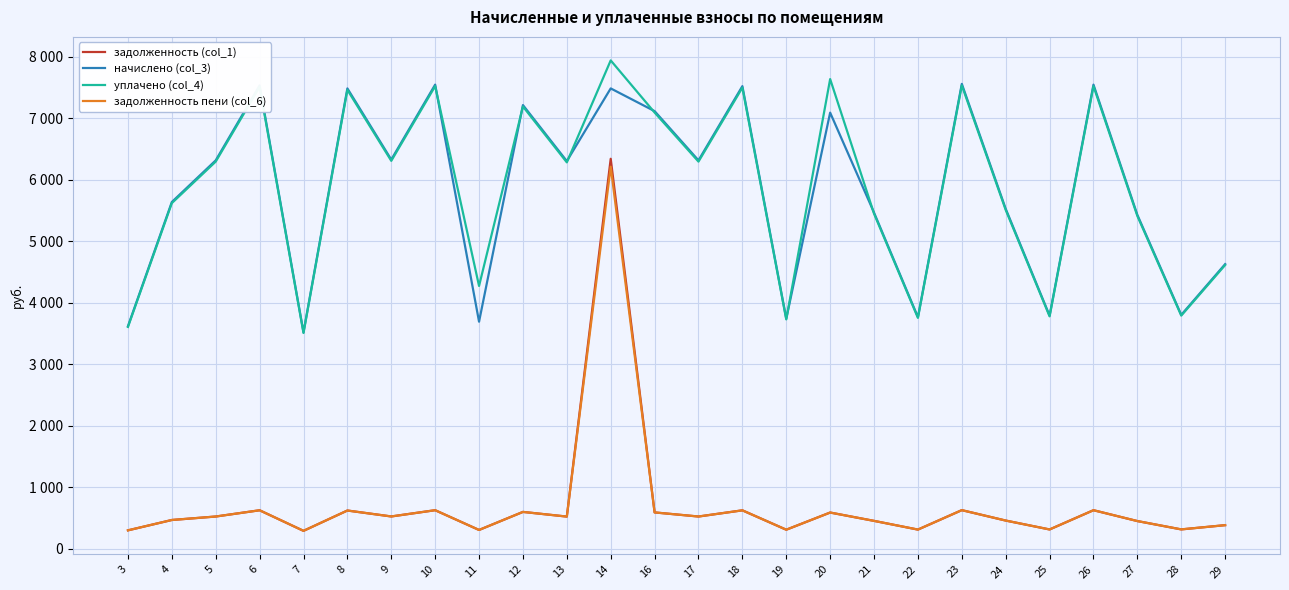

What is the sum of the задолженность пени (col_6) values at 8 and 7?

917.2